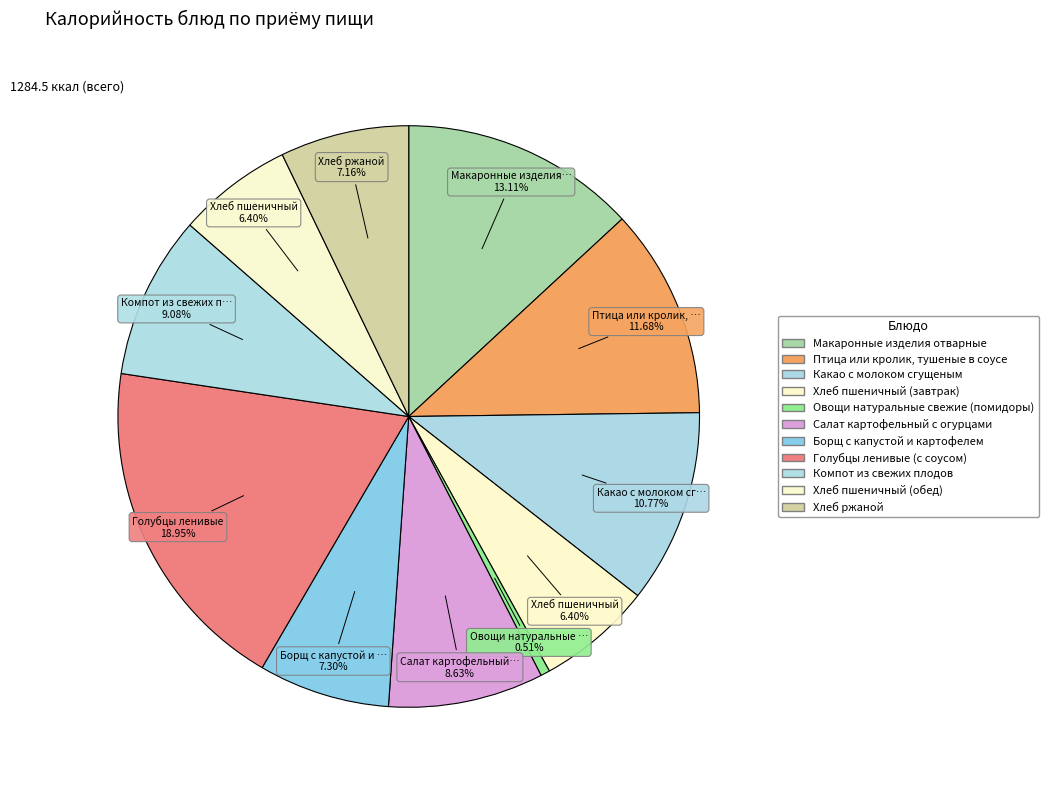

To the nearest percent, what percentage of the pie is Какао с молоком сгущеным?

11%